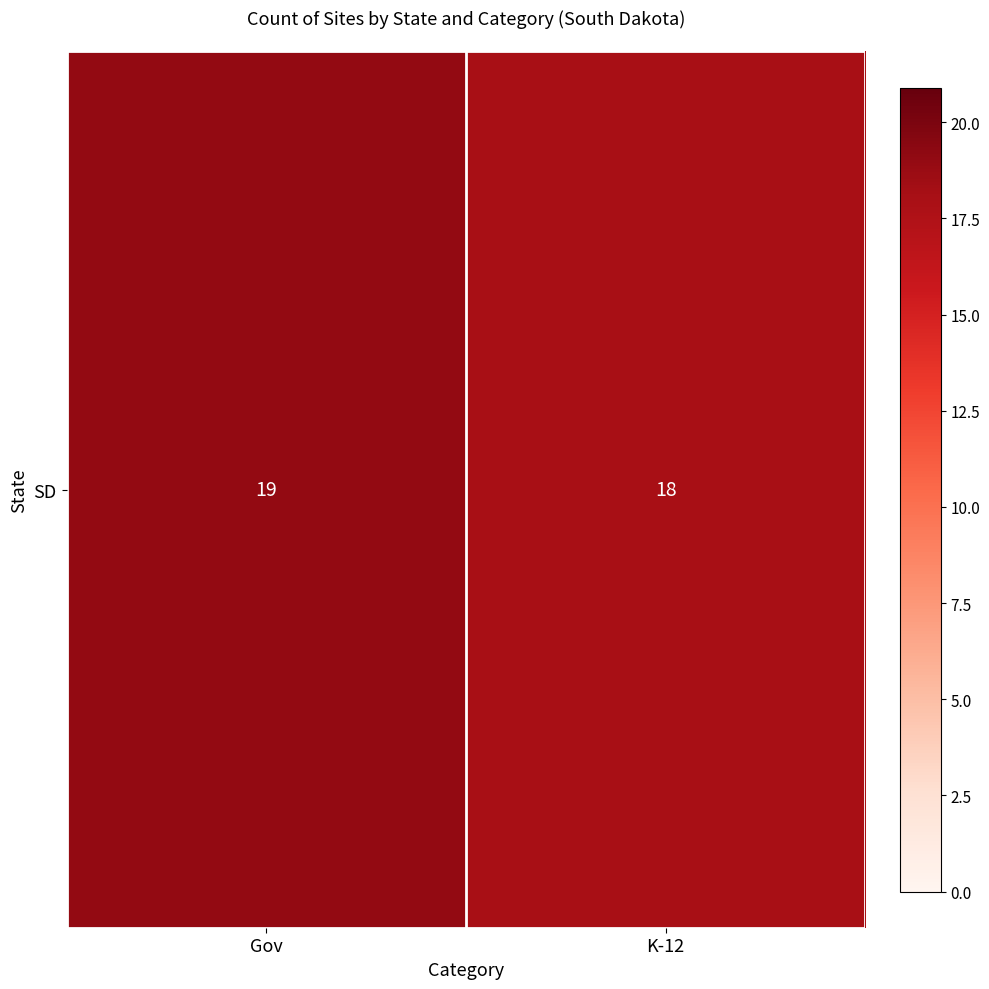

At which label is the value closest to 18?

K-12